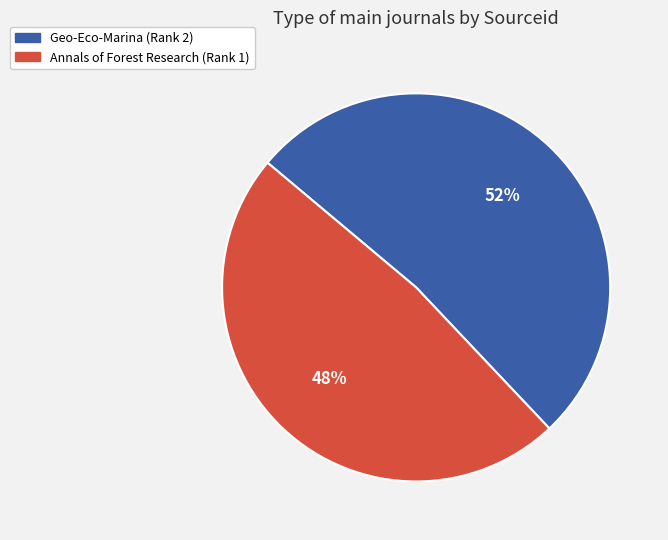

To the nearest percent, what is the difference between the Annals of Forest Research (Rank 1) and Geo-Eco-Marina (Rank 2) slice percentages?

4%